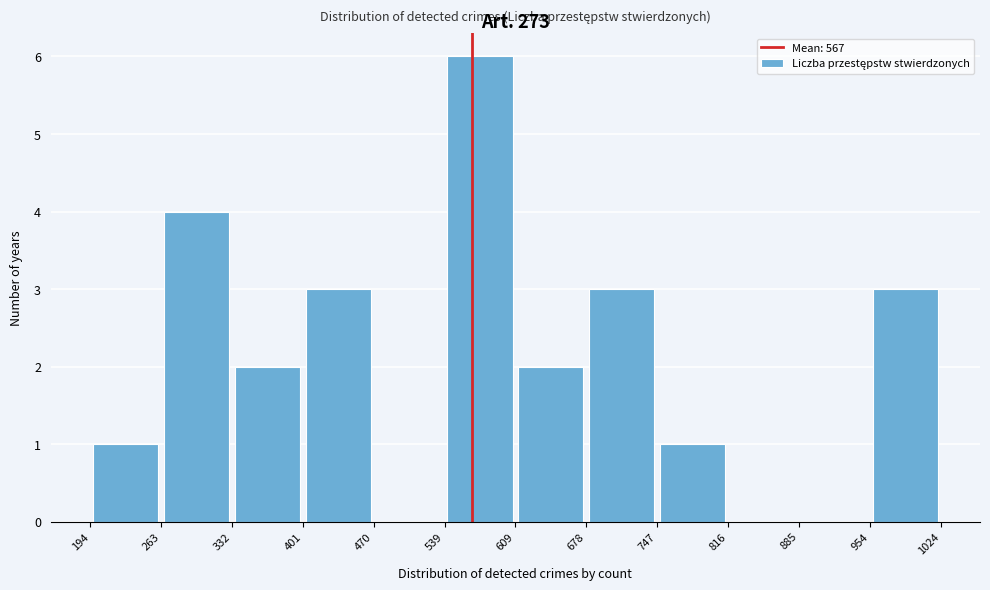

Reading left to right, list every bar in this chart as the range it spans on the x-axis followed by its height. The values are not printed on the chart, so give them approximately, as read against the axis.

194 to 263: 1
263 to 332: 4
332 to 401: 2
401 to 470: 3
470 to 539: 0
539 to 609: 6
609 to 678: 2
678 to 747: 3
747 to 816: 1
816 to 885: 0
885 to 954: 0
954 to 1024: 3